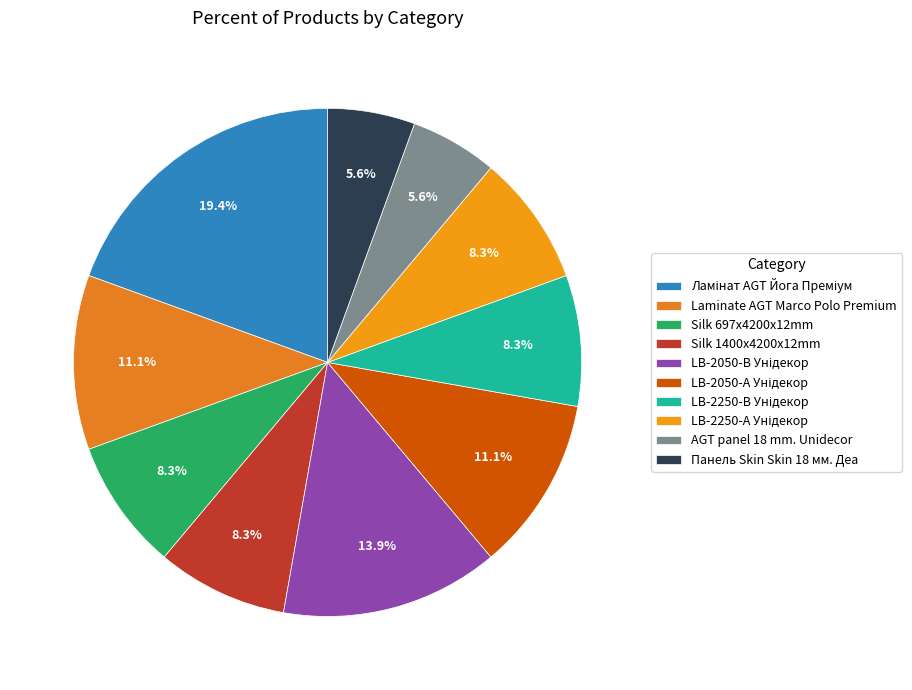

Which has a higher value, LB-2250-В Унідекор or Ламінат AGT Йога Преміум?

Ламінат AGT Йога Преміум